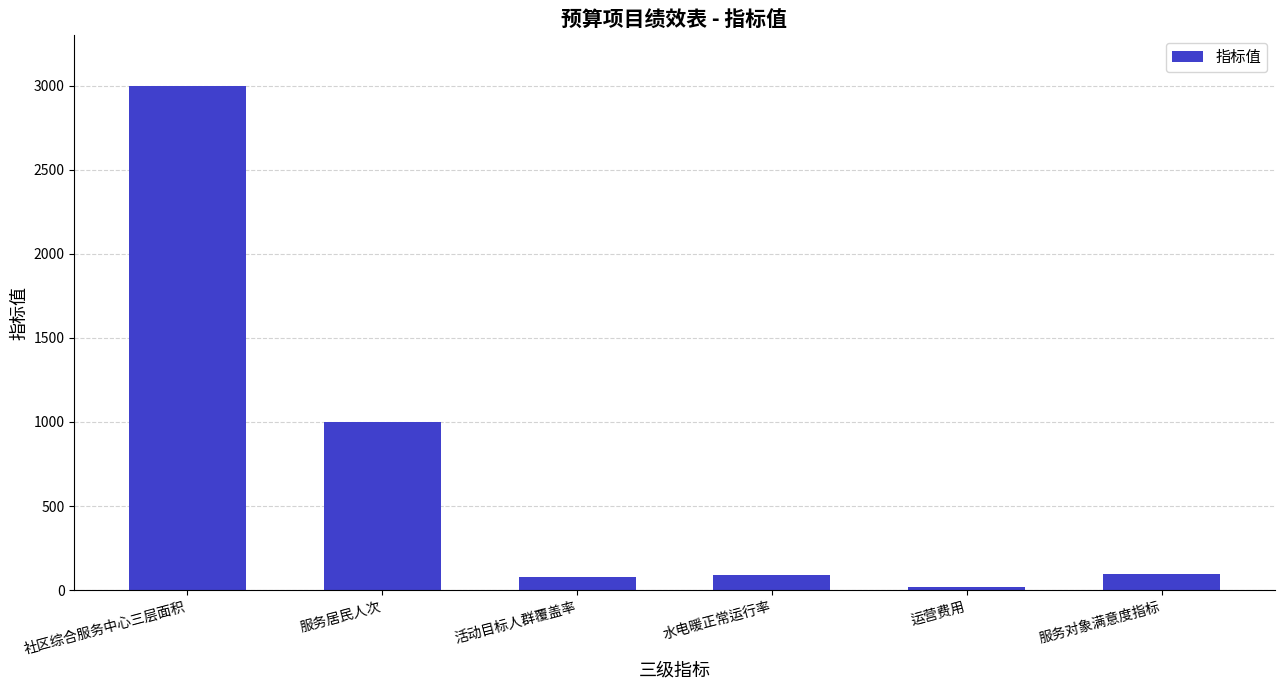

Does the chart contain stacked bars?

No